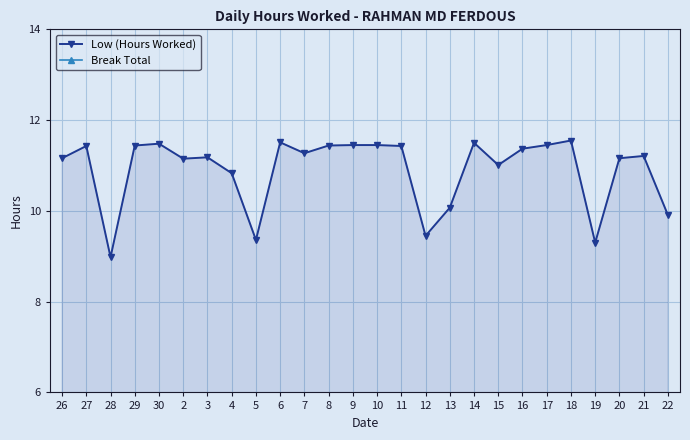

What is the total value across all series at 9?

11.4